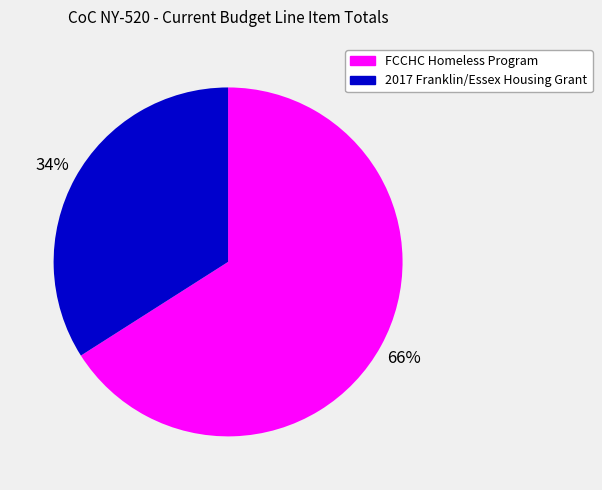

Is there a majority slice in this chart?

Yes